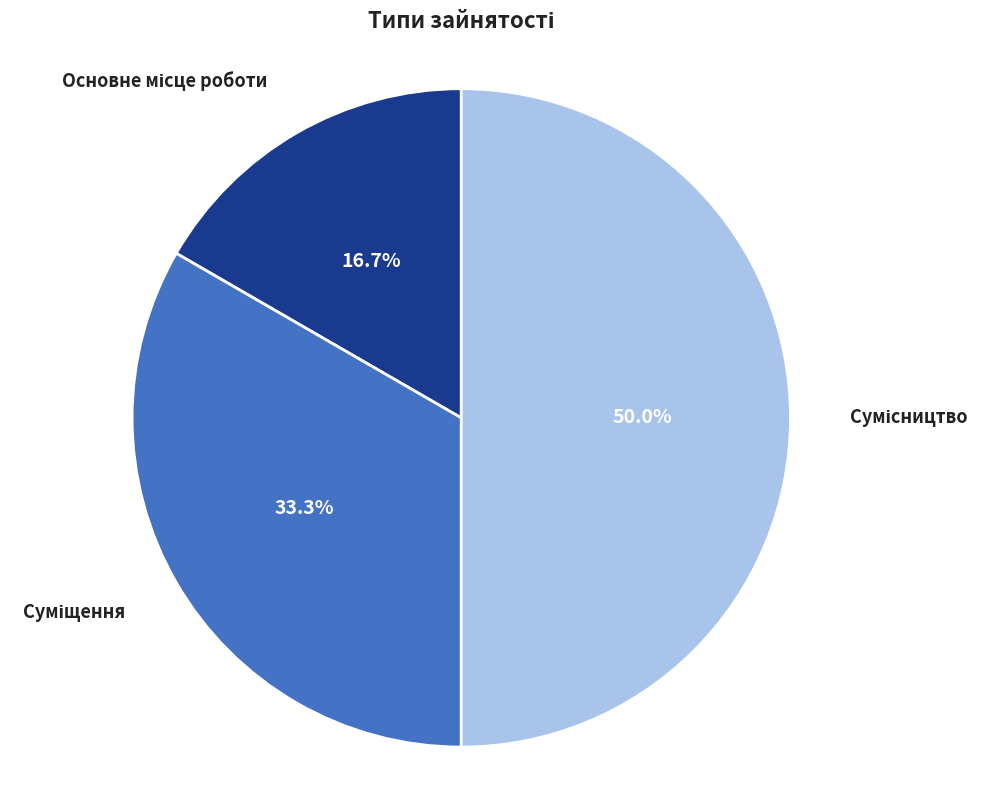

What is the total percentage of Основне місце роботи and Сумісництво?

66.7%